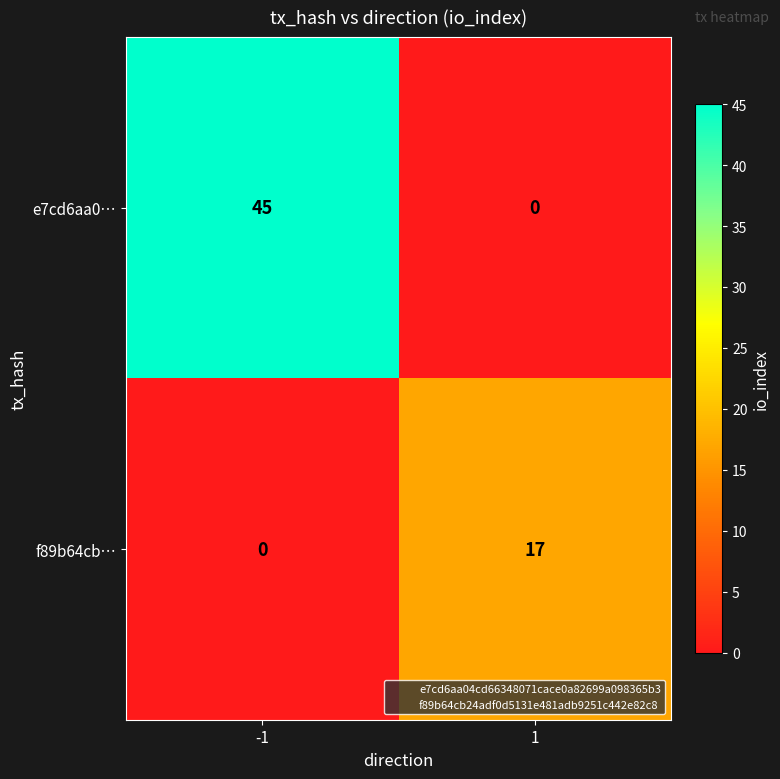

The value of f89b64cb… at -1 is 0. True or false?

True